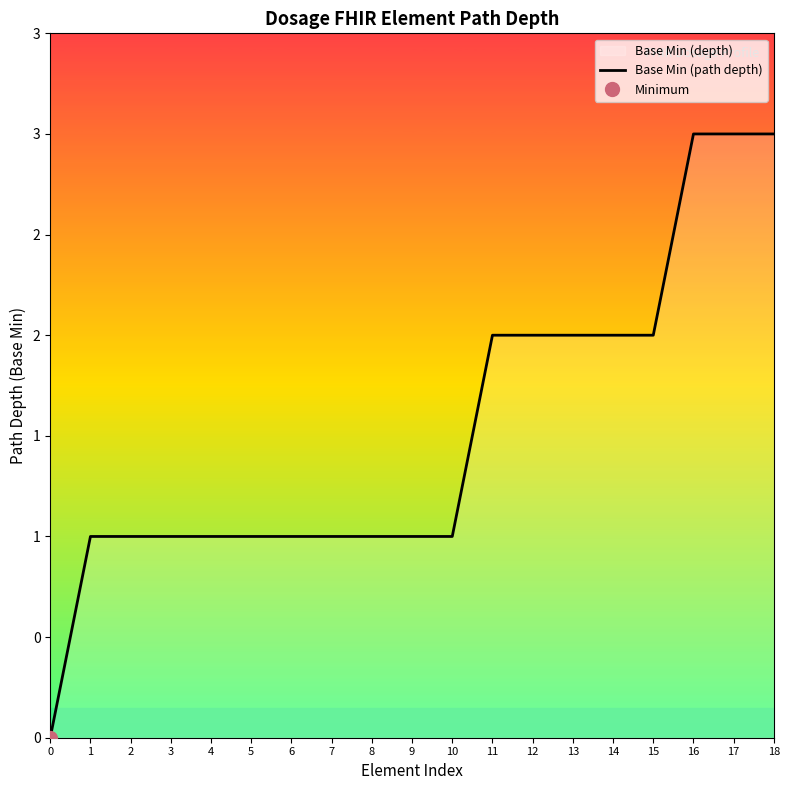

What is the average value?

2